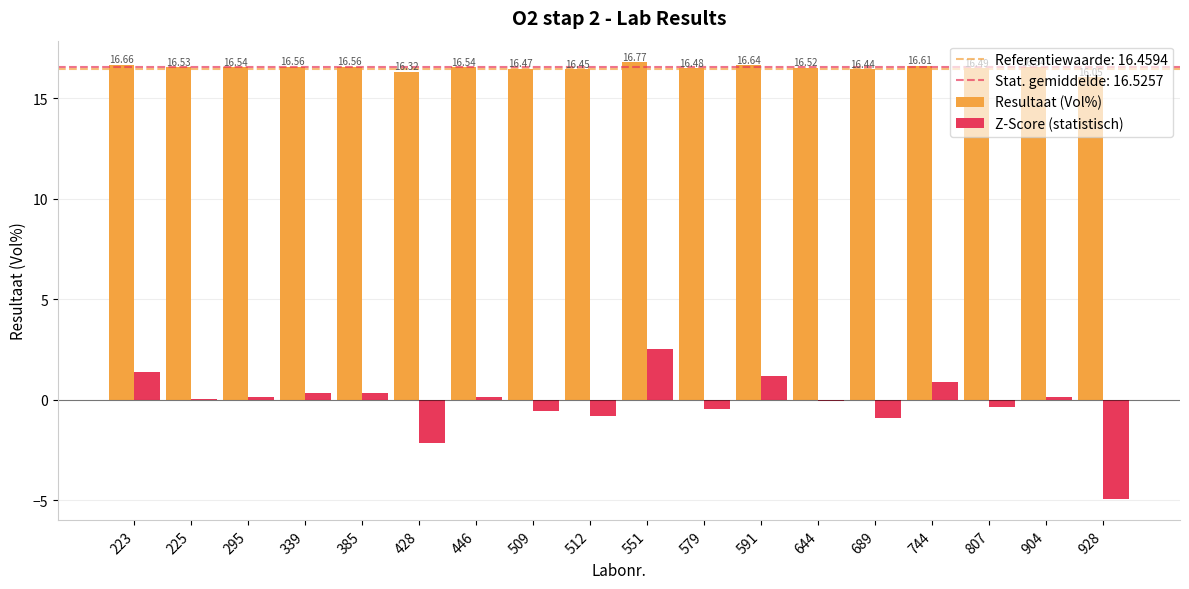

At which category is the sum across all series the highest?

551